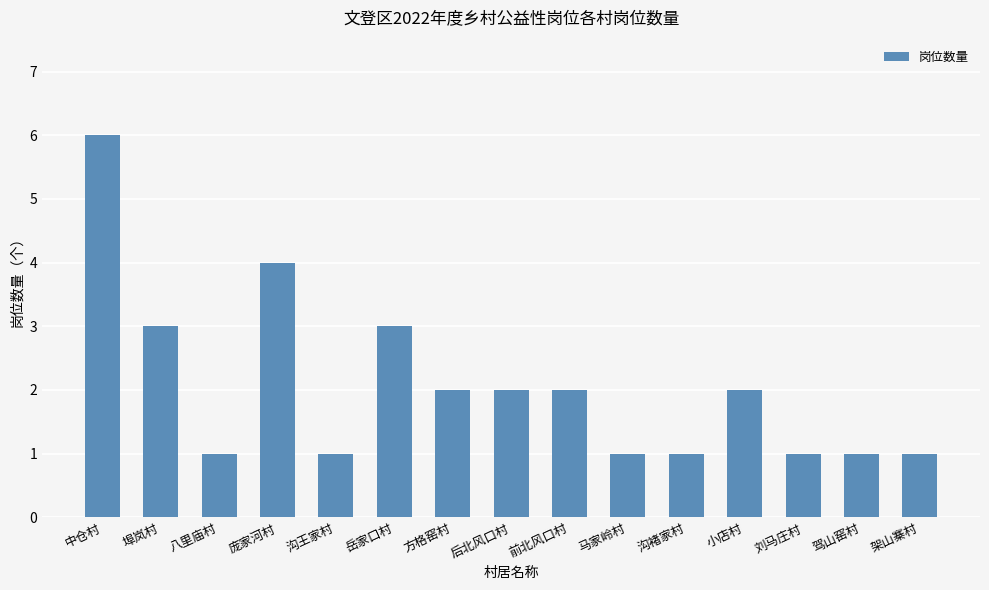

What is the value of the 15th bar from the left?

1